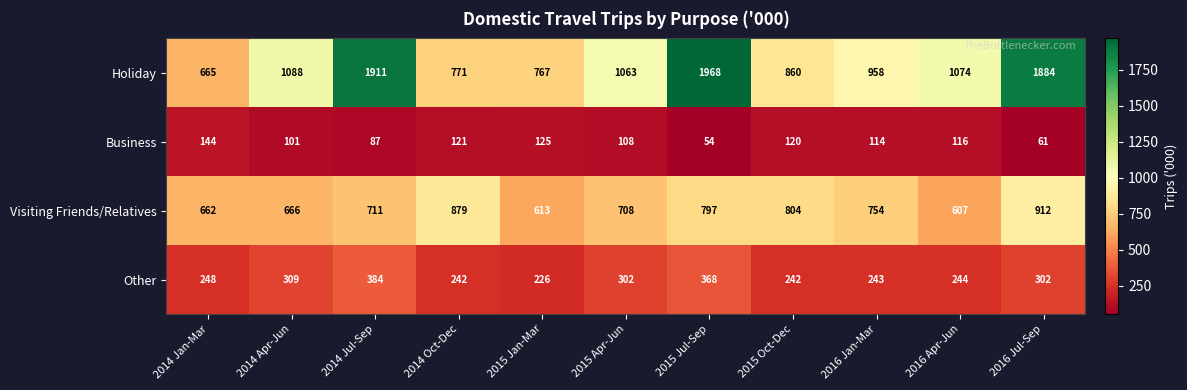

The Business series shows 120 at 2015 Oct-Dec. True or false?

True